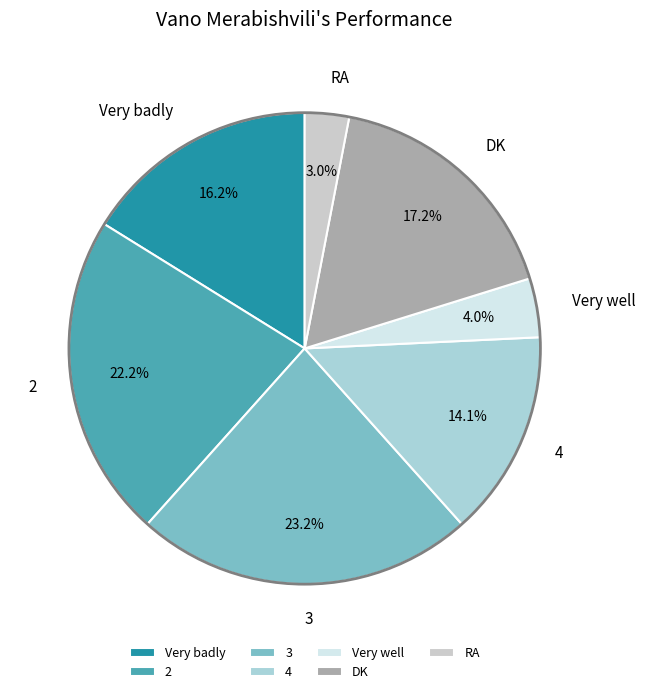

Does RA account for over 50% of the chart?

No